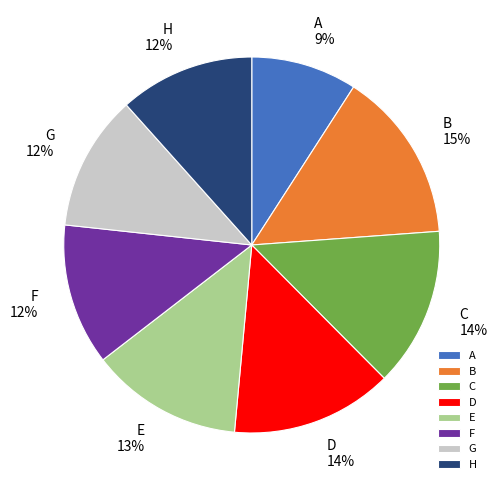

Which slice is the smallest?

A